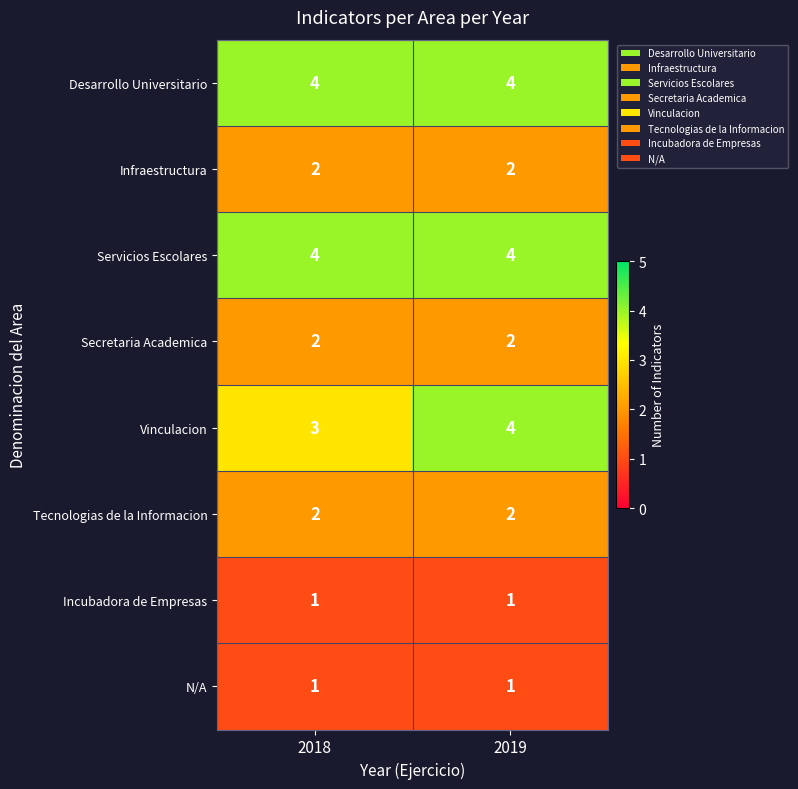

At how many categories does at least one series exceed 3?

2